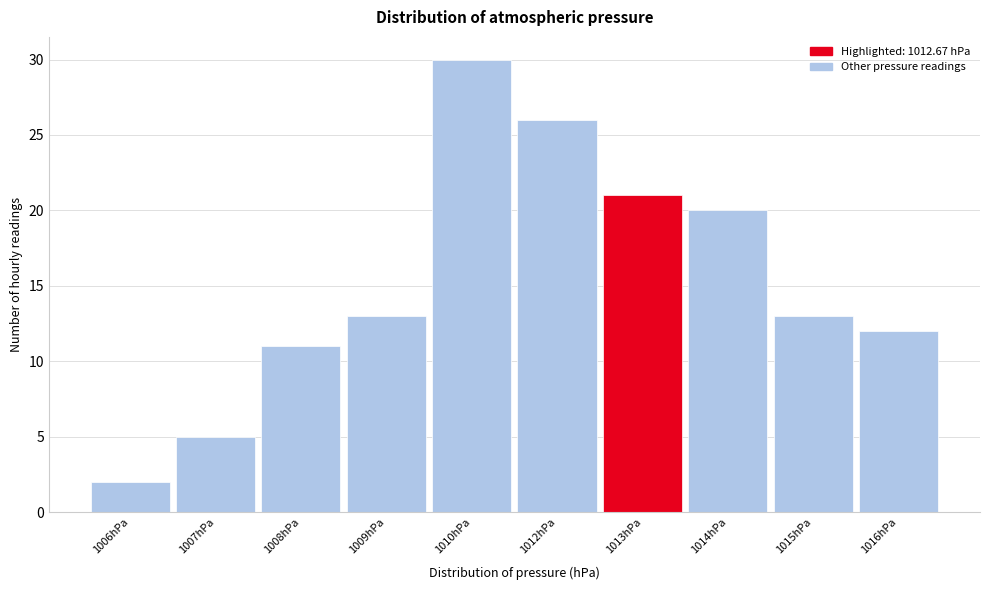

Reading left to right, extract all data points from this chart.

1006hPa=2	1007hPa=5	1008hPa=11	1009hPa=13	1010hPa=30	1012hPa=26	1013hPa=21	1014hPa=20	1015hPa=13	1016hPa=12